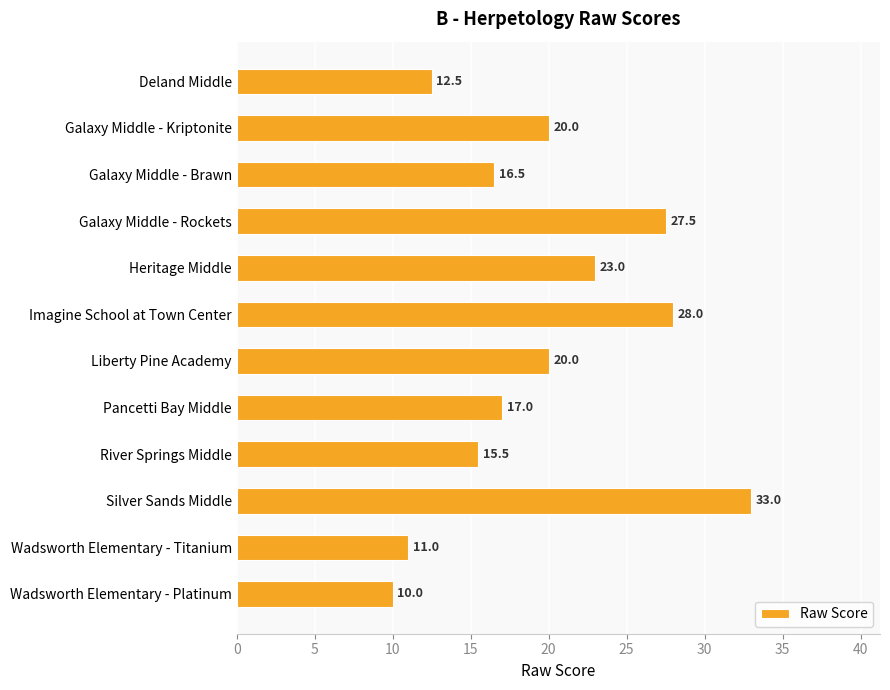

How many categories are shown in the chart?

12